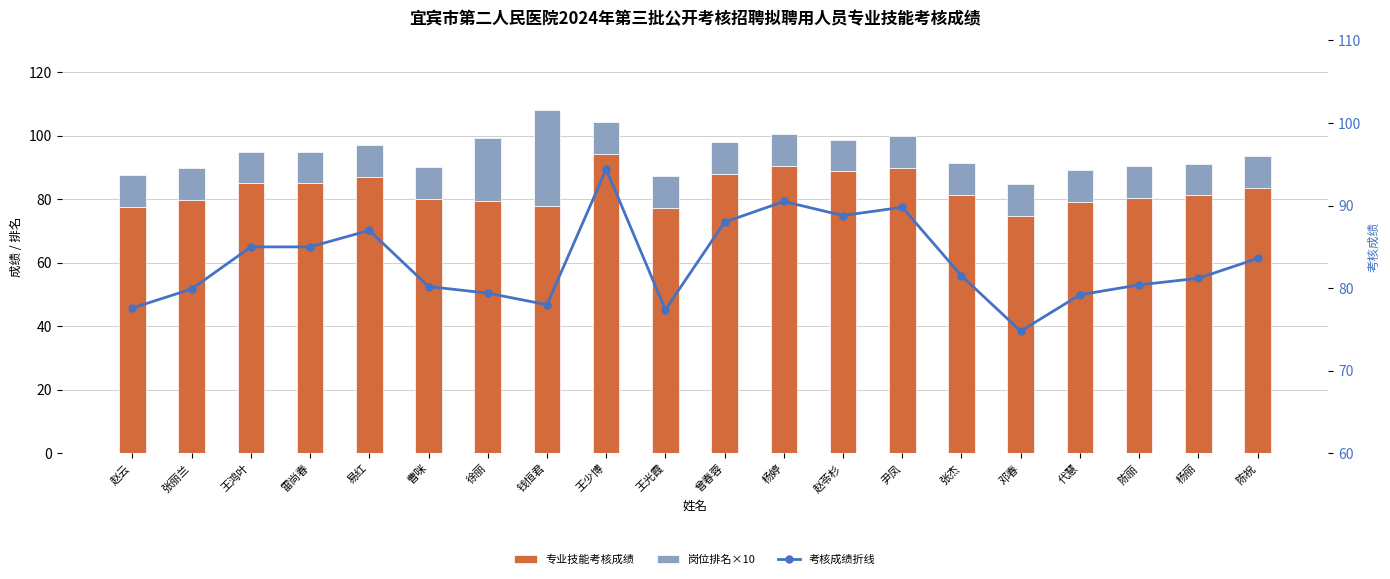

What is the label of the 2nd bar from the right?

杨丽